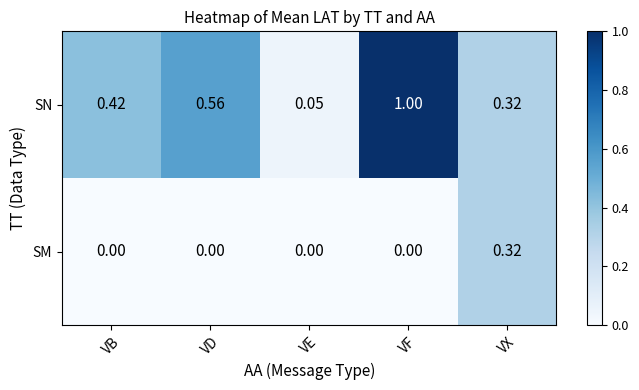

Which series has the largest total across all categories?

SN